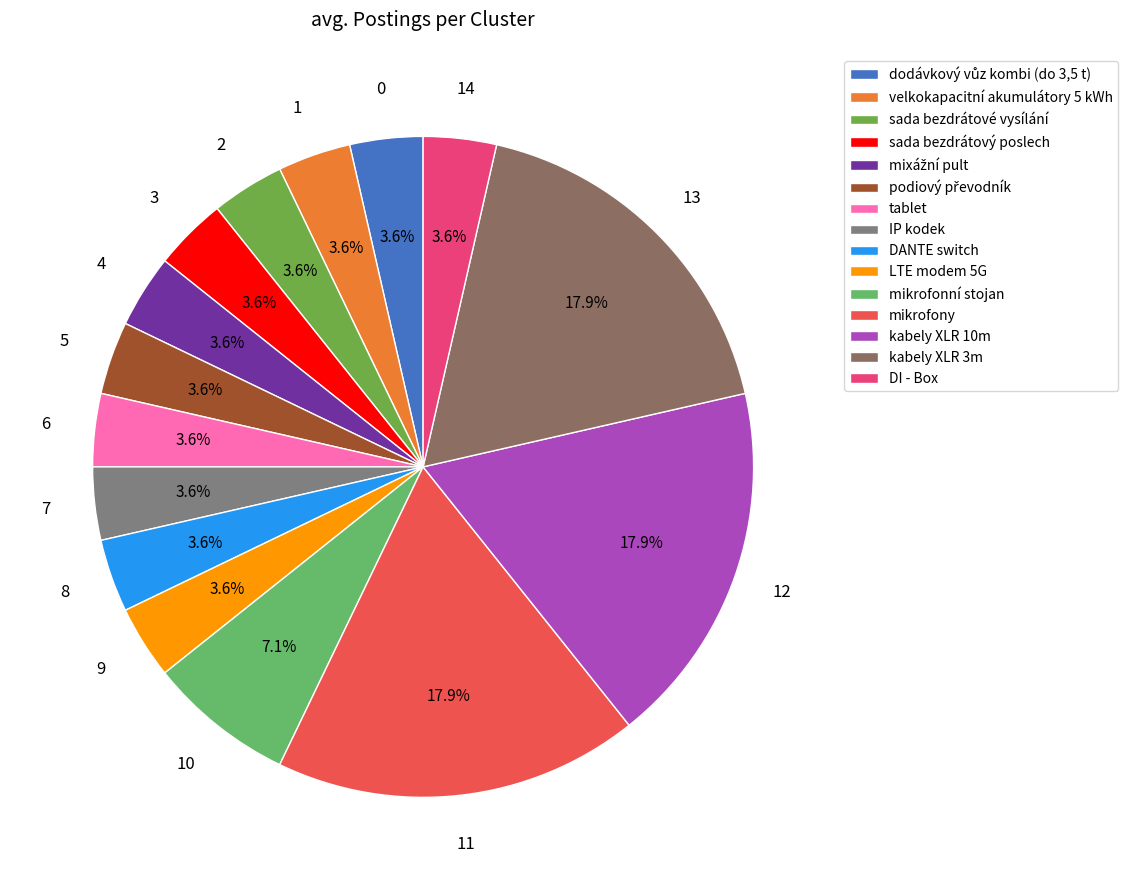

To the nearest percent, what is the difference between the largest and smallest slice percentages?

14%